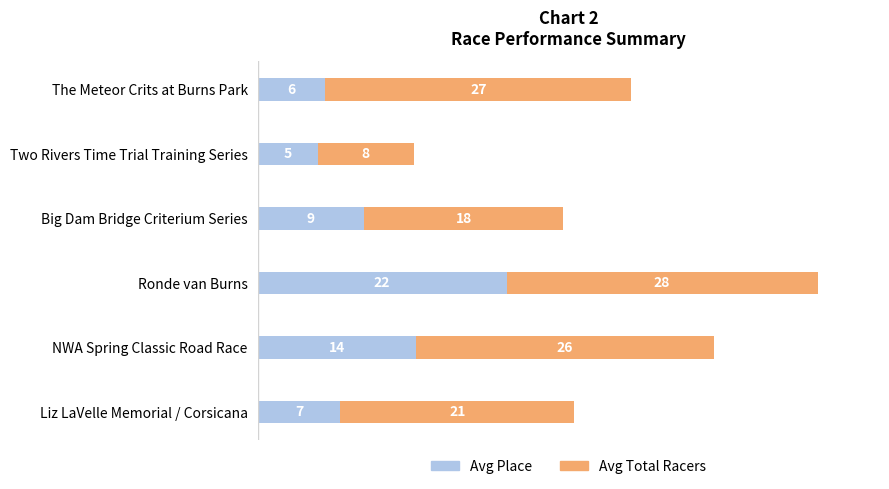

Reading left to right, extract all data points from this chart.

Avg Place: 6.0	5.3	9.4	22.0	14.0	7.3
Avg Total Racers: 27.0	8.5	17.6	27.5	26.3	20.7